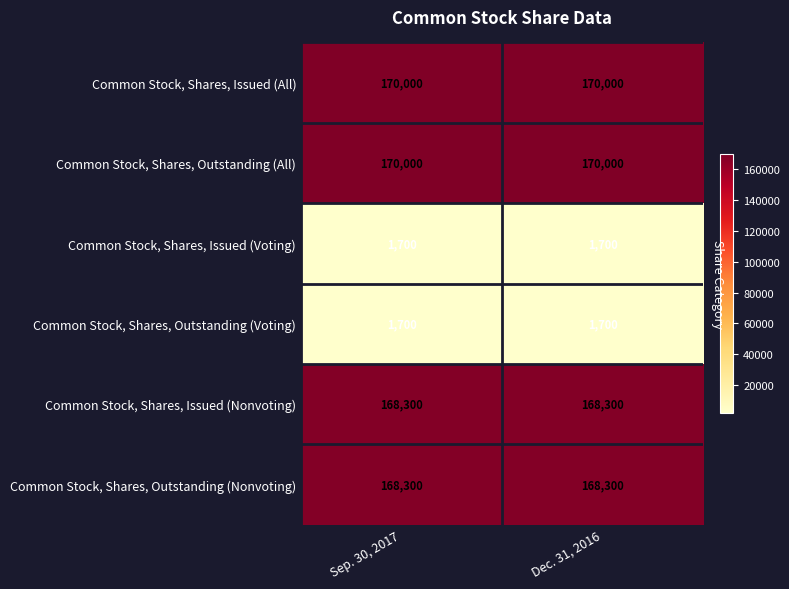

What is the average value of the Common Stock, Shares, Issued (All) series?

170000